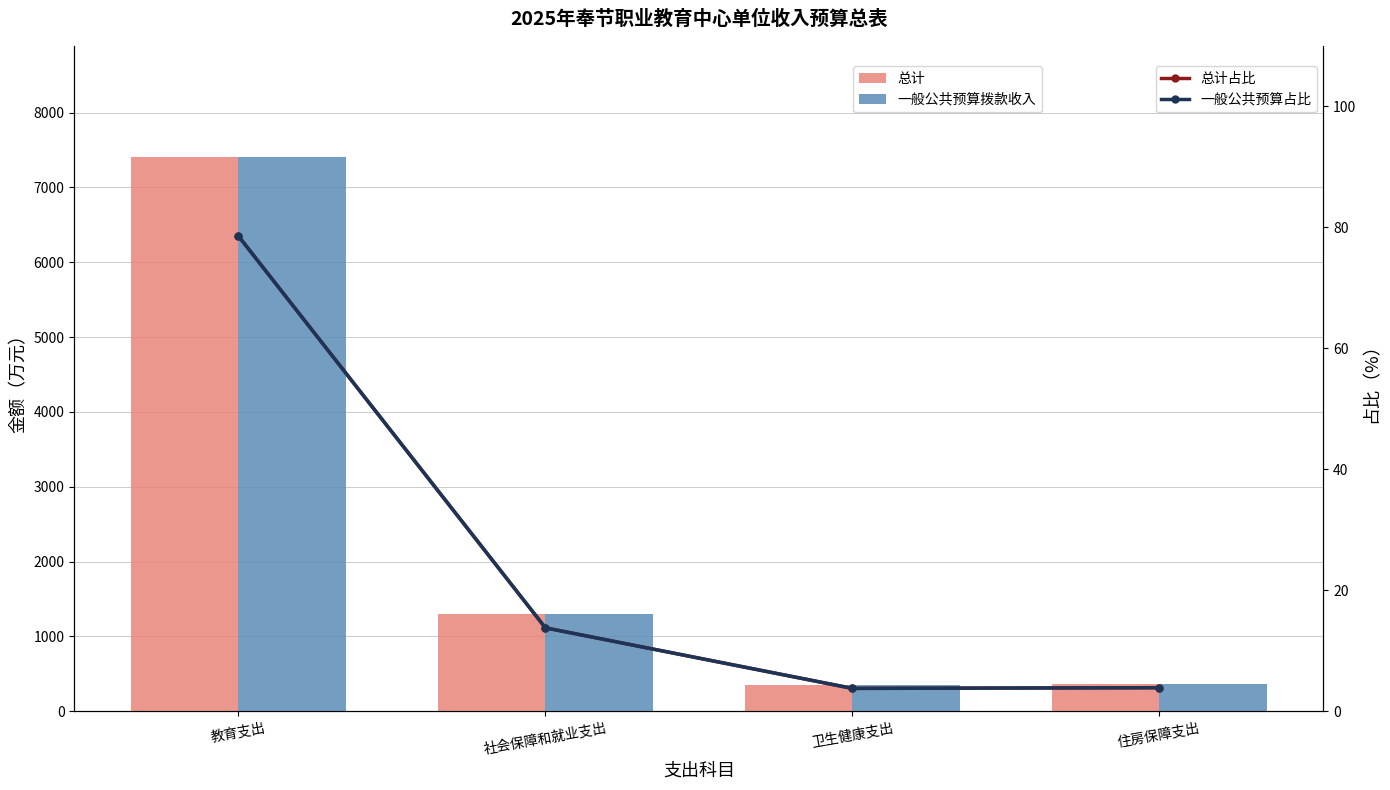

The value of 一般公共预算拨款收入 at 卫生健康支出 is 588.1. True or false?

False